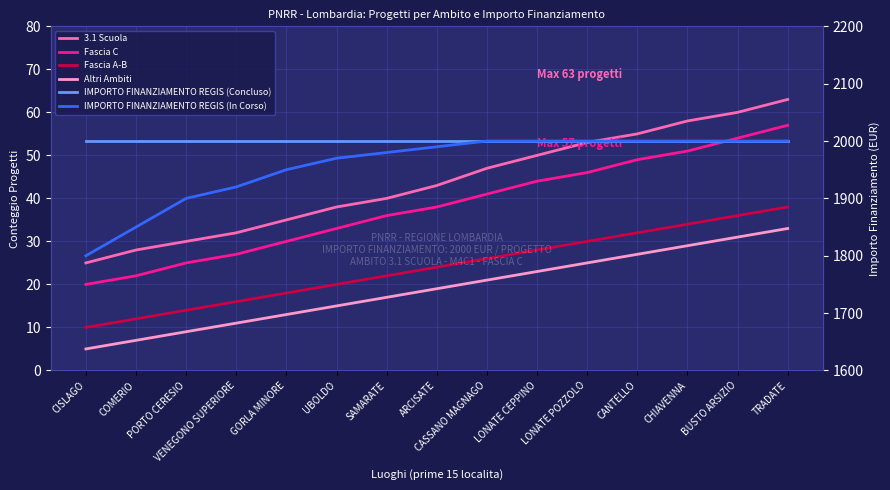

Which series has the largest range (max minus min)?

IMPORTO FINANZIAMENTO REGIS (In Corso)